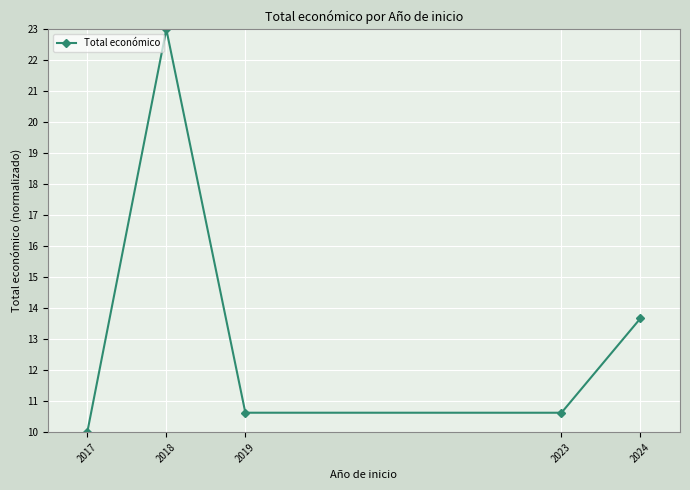

Which has a higher value, 2017 or 2024?

2024